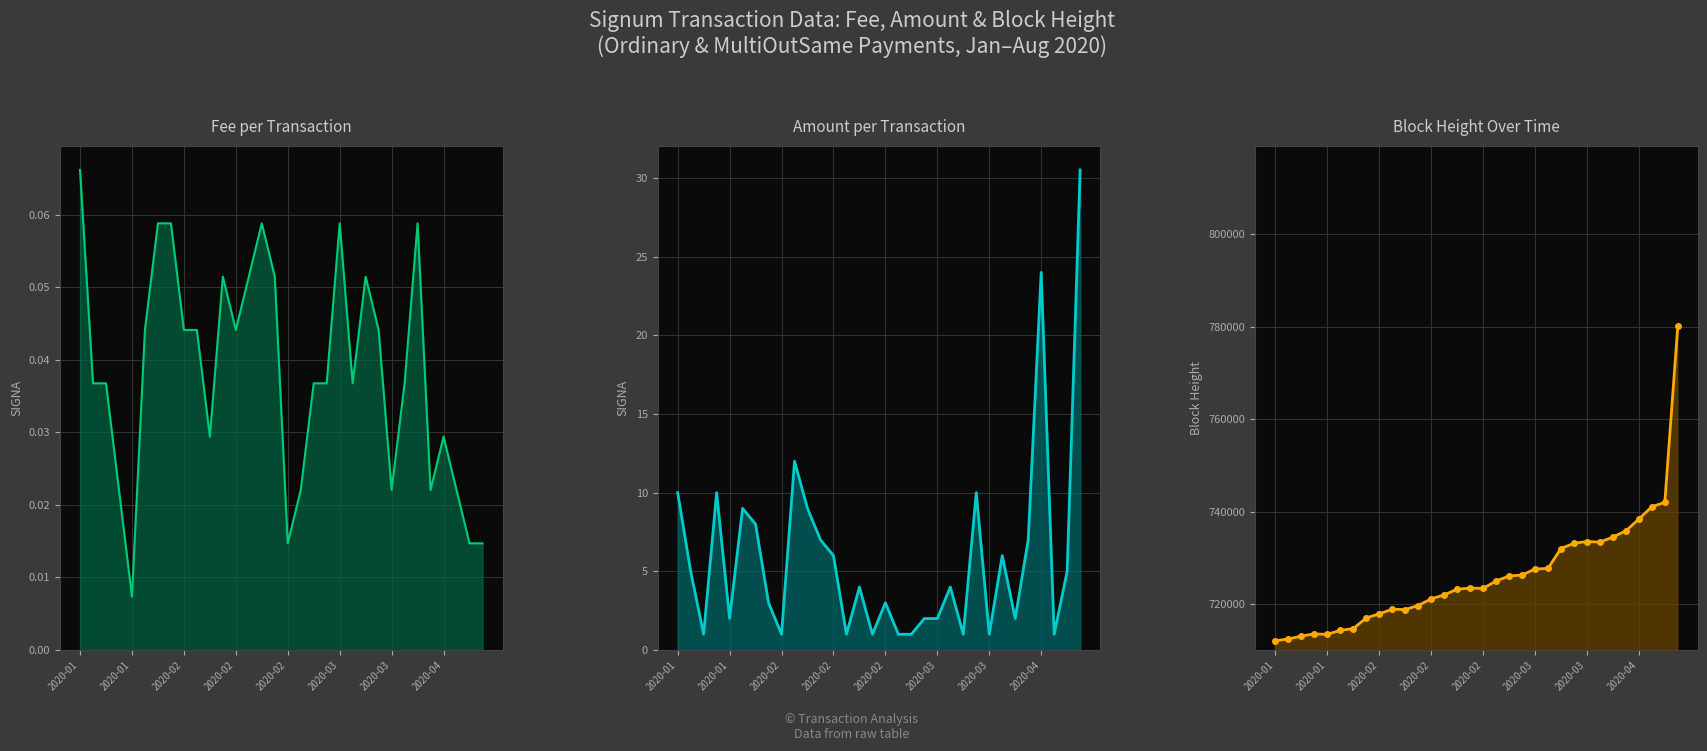

The value of Fee at 19 is 0.0. True or false?

False